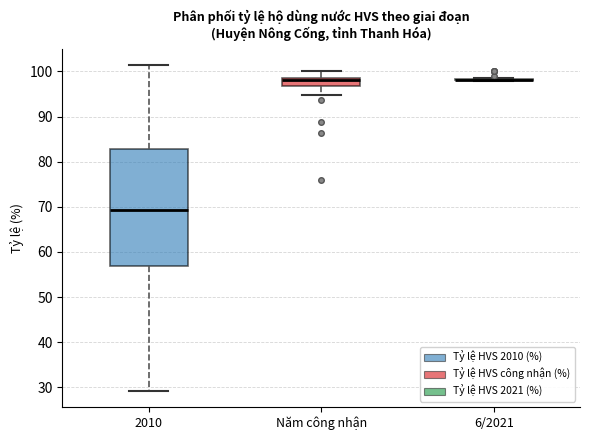

Reading left to right, read every box against the y-axis: the position of its median line, the range the box covers, and the ends of its whiskers. The values are not printed on the chart, so give them approximately, as read against the axis.

2010: median 69, box 57 to 83, whiskers 29 to 101
Năm công nhận: median 98, box 97 to 99, whiskers 95 to 100
6/2021: box collapsed to a line at 98, whiskers 98 to 99